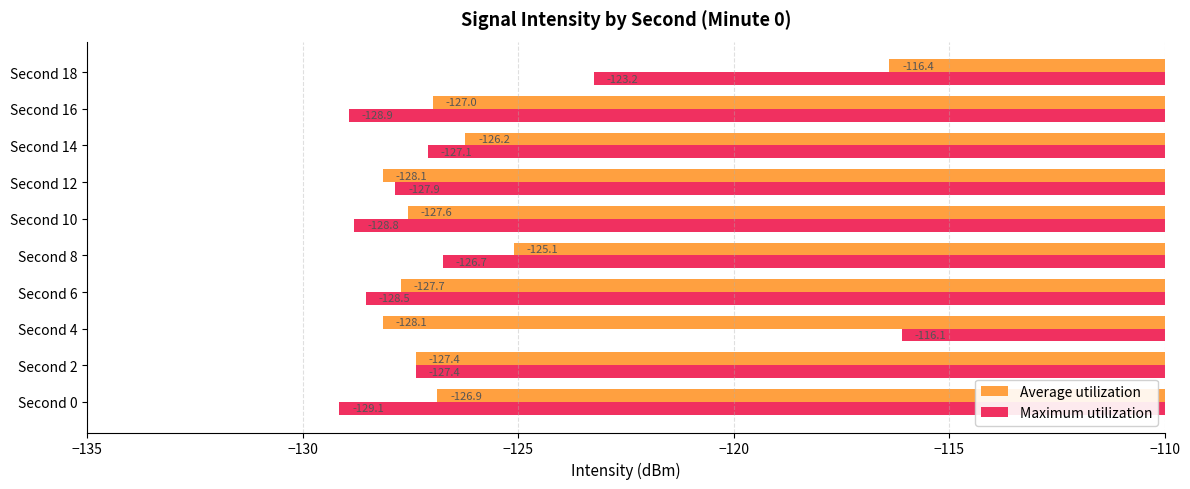

At which label is Average utilization closest to -122?

Second 8